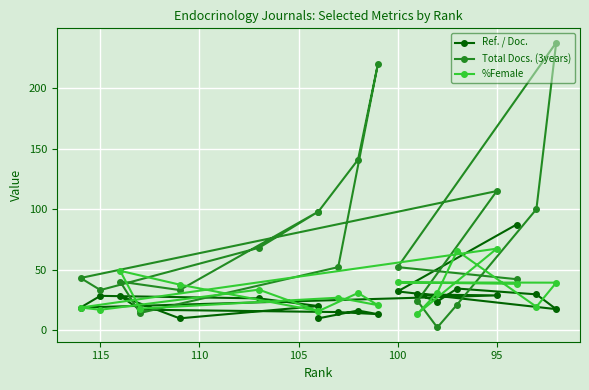

How many values in the Total Docs. (3years) series exceed 52?

8